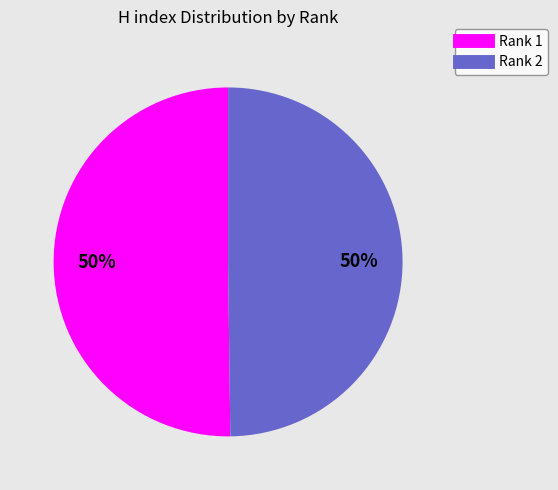

Combined, do Rank 1 and Rank 2 account for over 50%?

Yes